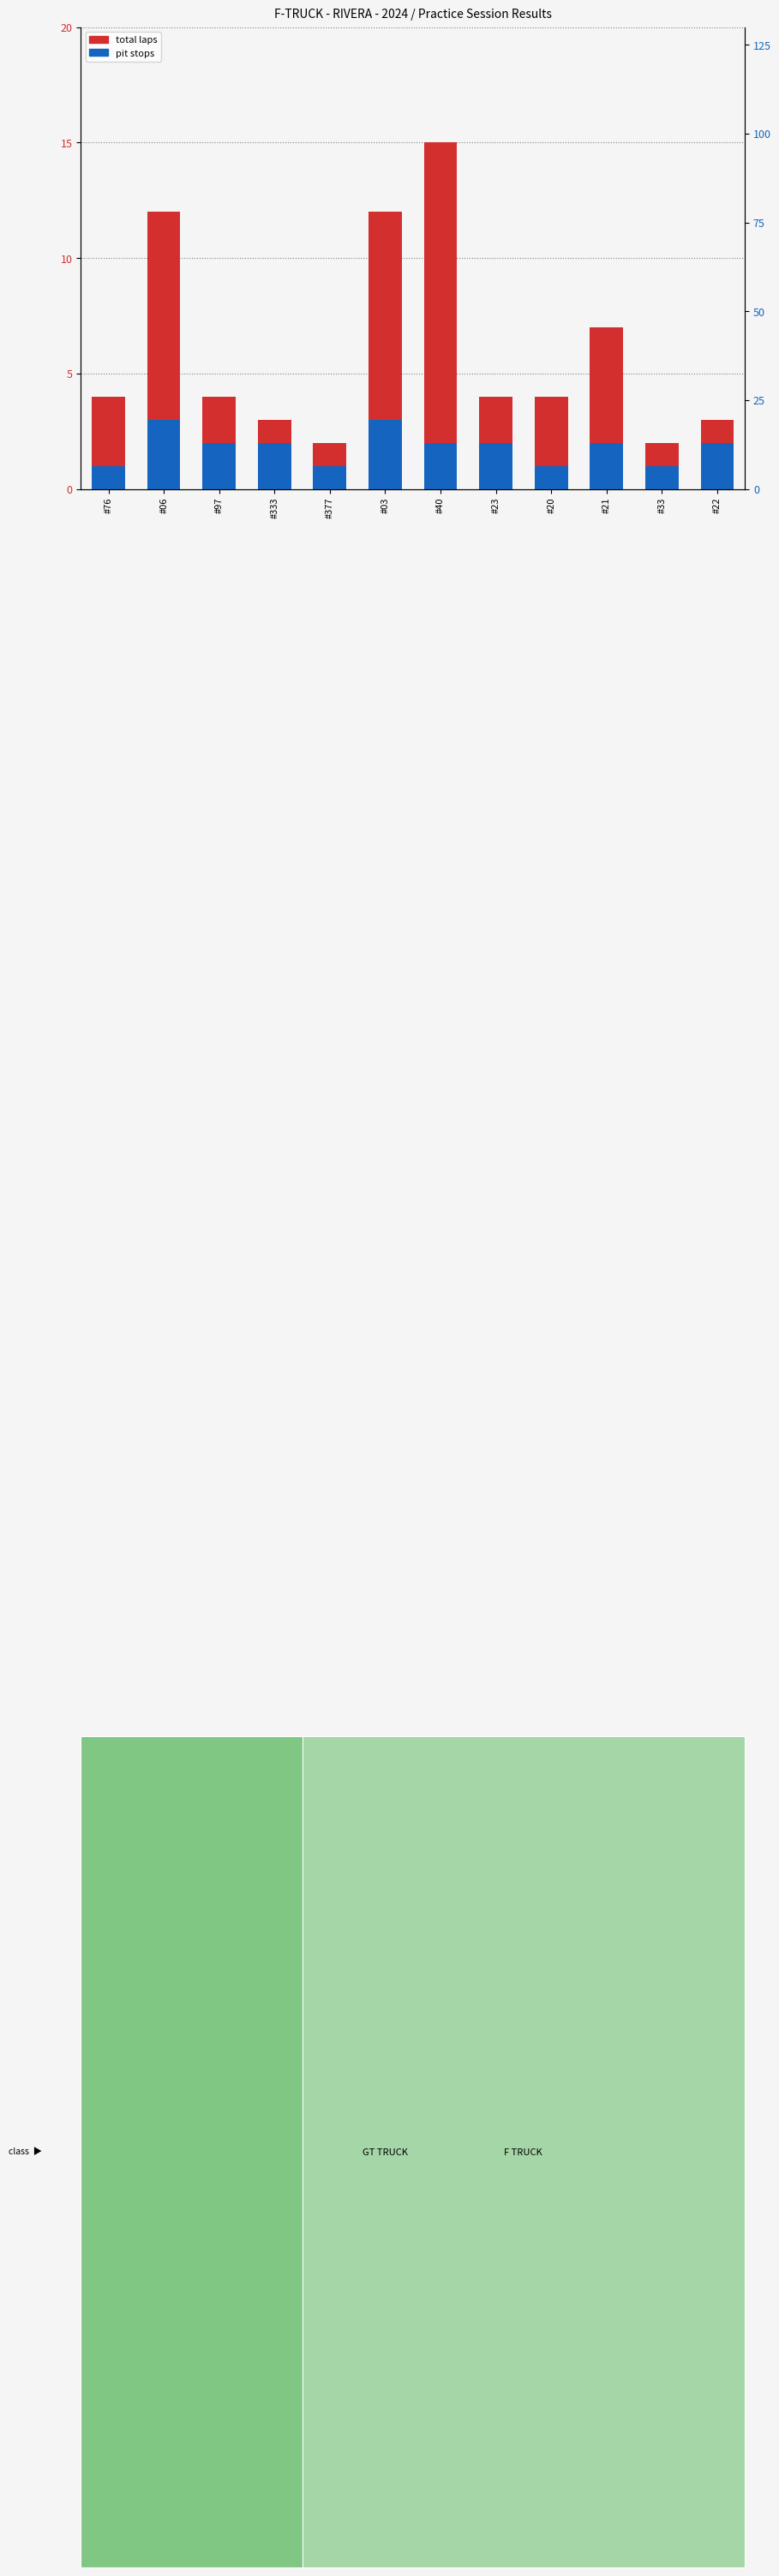

Which series has the largest total across all categories?

total laps